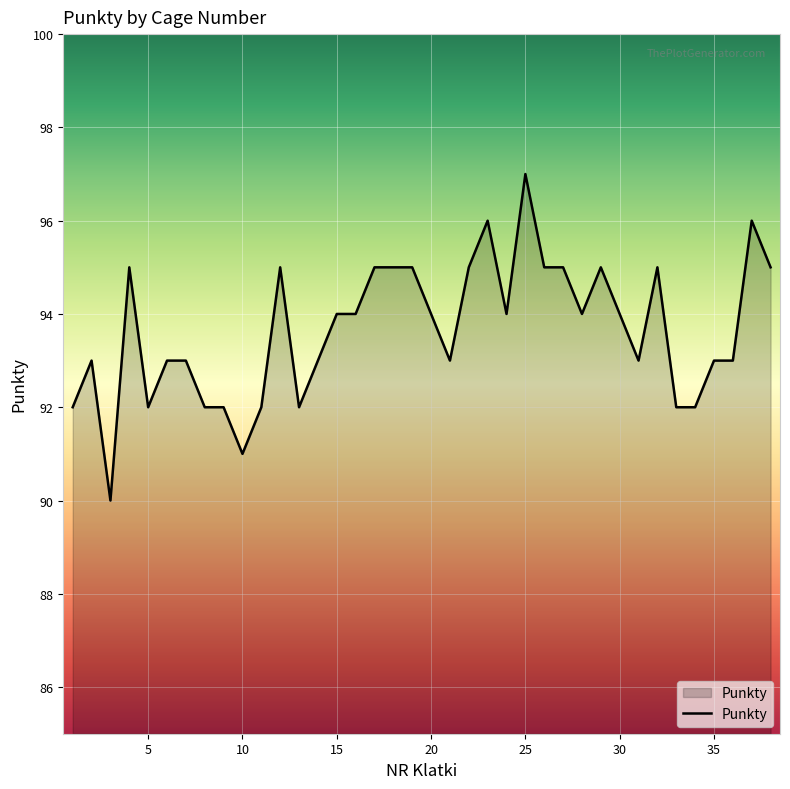

Does the chart have visible grid lines?

Yes